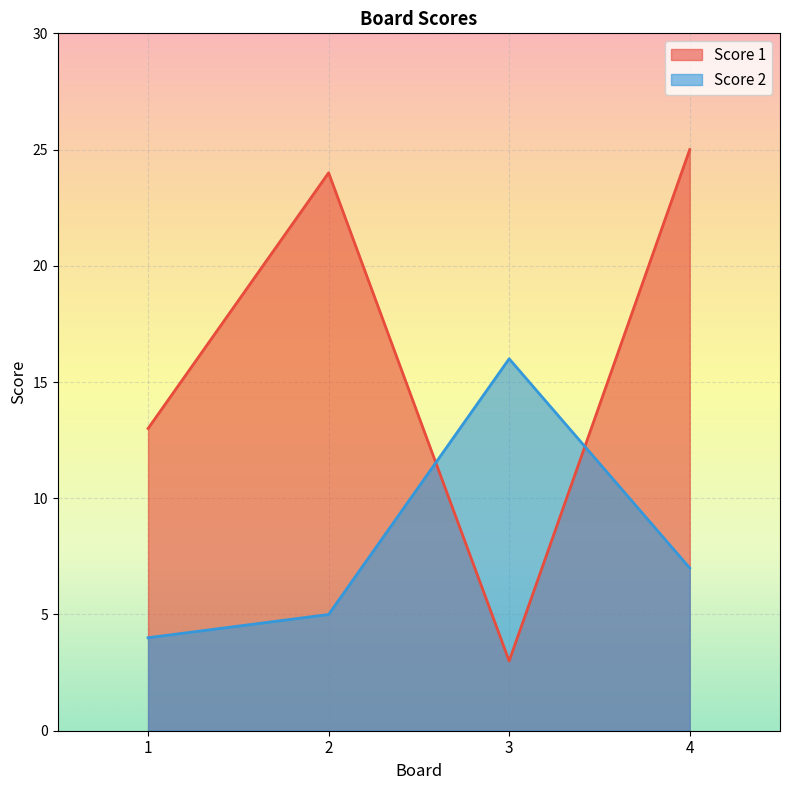

At how many categories does at least one series exceed 20?

2